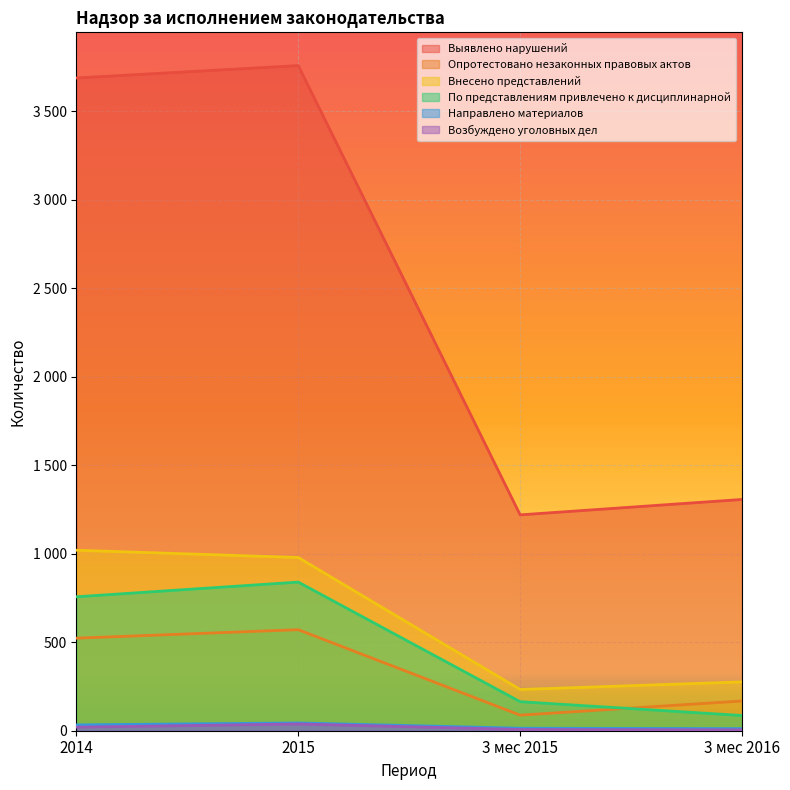

Reading left to right, transcribe all the data shown in this chart.

Выявлено нарушений: 3689	3759	1220	1307
Опротестовано незаконных правовых актов: 523	571	88	168
Внесено представлений: 1020	979	233	276
По представлениям привлечено к дисциплинарной: 757	840	164	86
Направлено материалов: 33	44	14	12
Возбуждено уголовных дел: 20	38	7	5